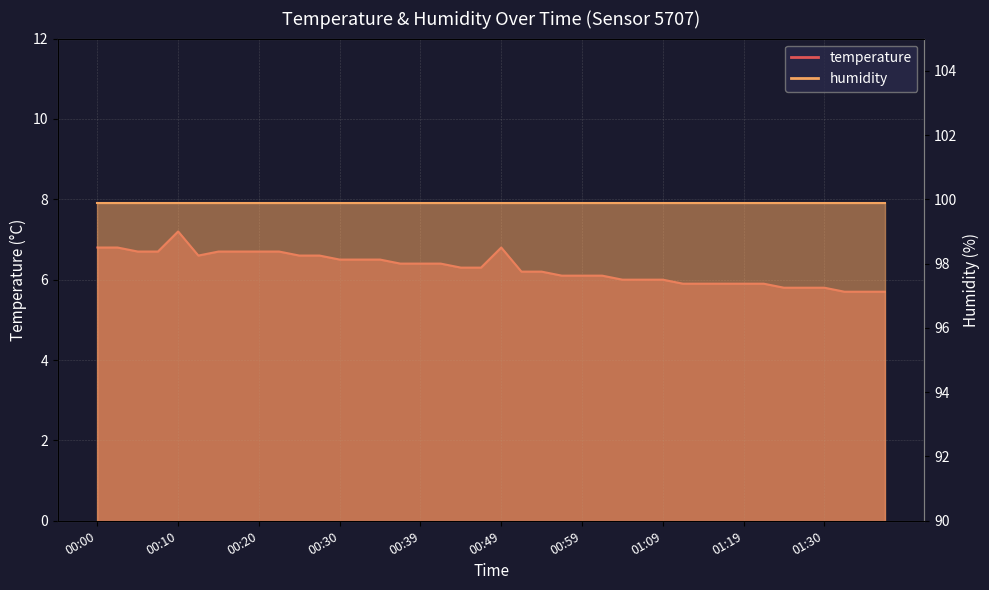

What position from the right is 00:52?

19